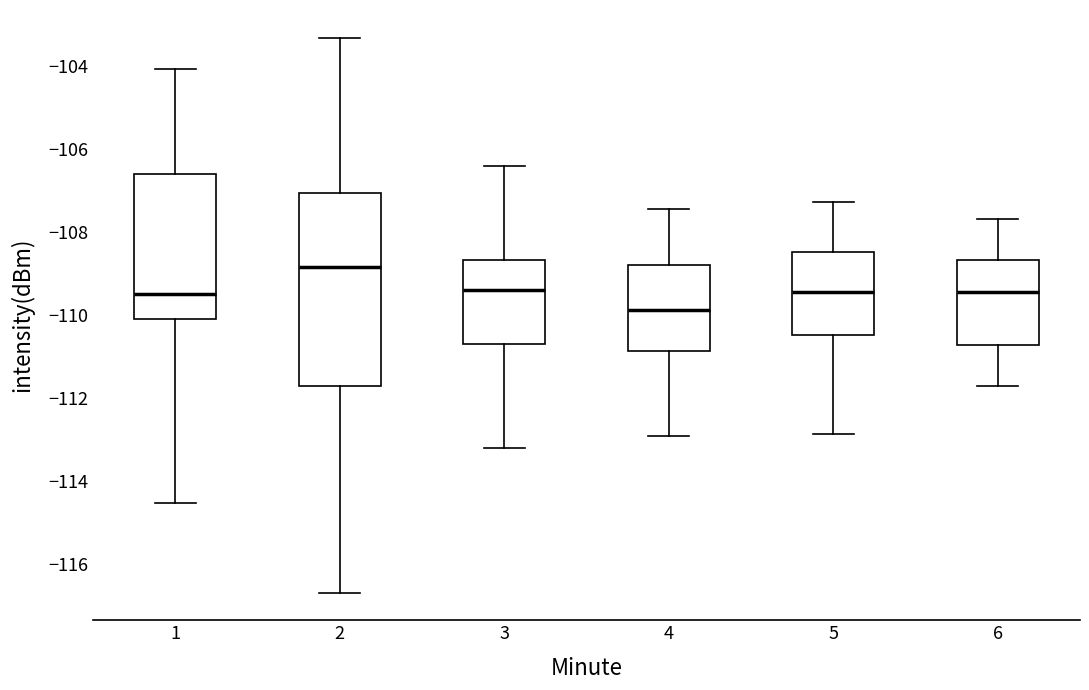

Where is the upper edge of the box at x = 6 on the y-axis? The values are not printed on the chart, so give them approximately, as read against the axis.

-108.6